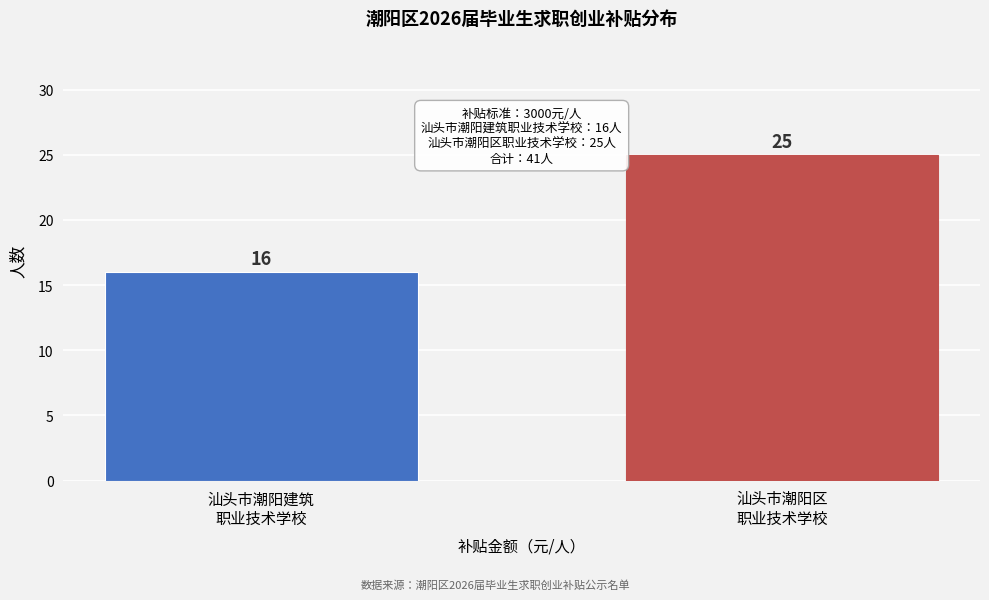

Reading left to right, what are all the values shown in this chart?

16	25